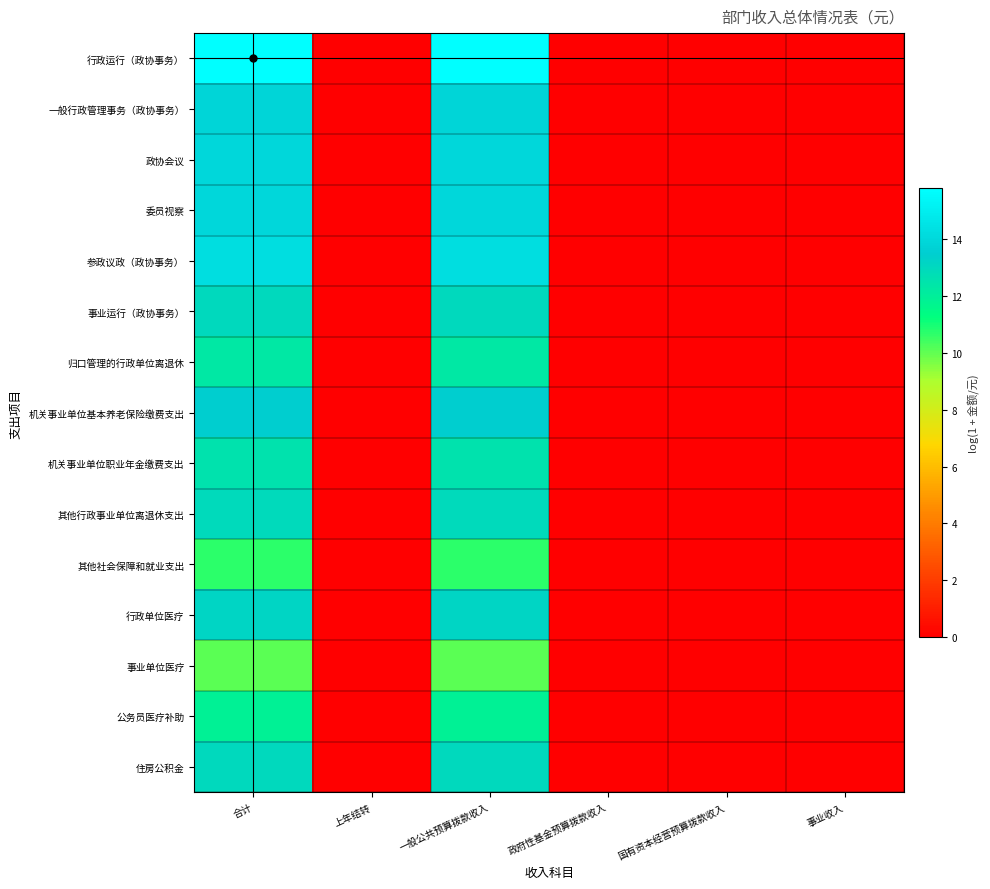

Reading left to right, list all the values displayed in this chart.

行政运行（政协事务）: 合计=15.8	上年结转=0.0	一般公共预算拨款收入=15.8	政府性基金预算拨款收入=0.0	国有资本经营预算拨款收入=0.0	事业收入=0.0
一般行政管理事务（政协事务）: 合计=13.9	上年结转=0.0	一般公共预算拨款收入=13.9	政府性基金预算拨款收入=0.0	国有资本经营预算拨款收入=0.0	事业收入=0.0
政协会议: 合计=14.0	上年结转=0.0	一般公共预算拨款收入=14.0	政府性基金预算拨款收入=0.0	国有资本经营预算拨款收入=0.0	事业收入=0.0
委员视察: 合计=14.0	上年结转=0.0	一般公共预算拨款收入=14.0	政府性基金预算拨款收入=0.0	国有资本经营预算拨款收入=0.0	事业收入=0.0
参政议政（政协事务）: 合计=14.3	上年结转=0.0	一般公共预算拨款收入=14.3	政府性基金预算拨款收入=0.0	国有资本经营预算拨款收入=0.0	事业收入=0.0
事业运行（政协事务）: 合计=13.0	上年结转=0.0	一般公共预算拨款收入=13.0	政府性基金预算拨款收入=0.0	国有资本经营预算拨款收入=0.0	事业收入=0.0
归口管理的行政单位离退休: 合计=12.3	上年结转=0.0	一般公共预算拨款收入=12.3	政府性基金预算拨款收入=0.0	国有资本经营预算拨款收入=0.0	事业收入=0.0
机关事业单位基本养老保险缴费支出: 合计=13.5	上年结转=0.0	一般公共预算拨款收入=13.5	政府性基金预算拨款收入=0.0	国有资本经营预算拨款收入=0.0	事业收入=0.0
机关事业单位职业年金缴费支出: 合计=12.6	上年结转=0.0	一般公共预算拨款收入=12.6	政府性基金预算拨款收入=0.0	国有资本经营预算拨款收入=0.0	事业收入=0.0
其他行政事业单位离退休支出: 合计=12.9	上年结转=0.0	一般公共预算拨款收入=12.9	政府性基金预算拨款收入=0.0	国有资本经营预算拨款收入=0.0	事业收入=0.0
其他社会保障和就业支出: 合计=10.7	上年结转=0.0	一般公共预算拨款收入=10.7	政府性基金预算拨款收入=0.0	国有资本经营预算拨款收入=0.0	事业收入=0.0
行政单位医疗: 合计=13.1	上年结转=0.0	一般公共预算拨款收入=13.1	政府性基金预算拨款收入=0.0	国有资本经营预算拨款收入=0.0	事业收入=0.0
事业单位医疗: 合计=10.1	上年结转=0.0	一般公共预算拨款收入=10.1	政府性基金预算拨款收入=0.0	国有资本经营预算拨款收入=0.0	事业收入=0.0
公务员医疗补助: 合计=11.9	上年结转=0.0	一般公共预算拨款收入=11.9	政府性基金预算拨款收入=0.0	国有资本经营预算拨款收入=0.0	事业收入=0.0
住房公积金: 合计=13.0	上年结转=0.0	一般公共预算拨款收入=13.0	政府性基金预算拨款收入=0.0	国有资本经营预算拨款收入=0.0	事业收入=0.0